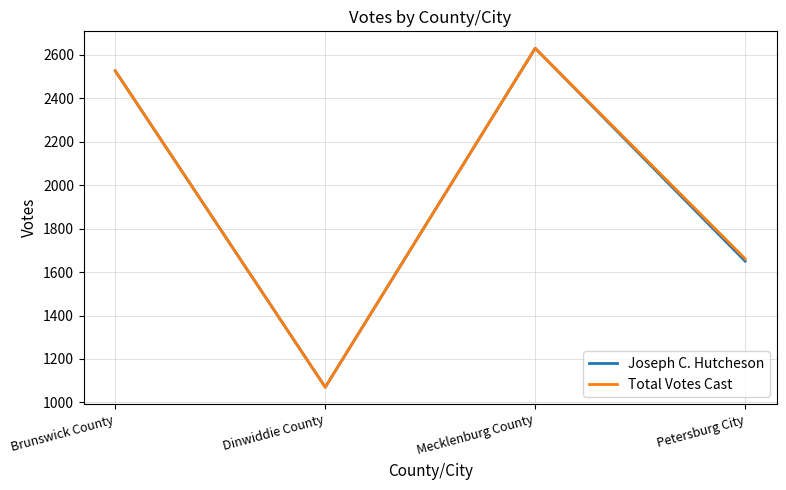

The value of Joseph C. Hutcheson at Mecklenburg County is 3721. True or false?

False